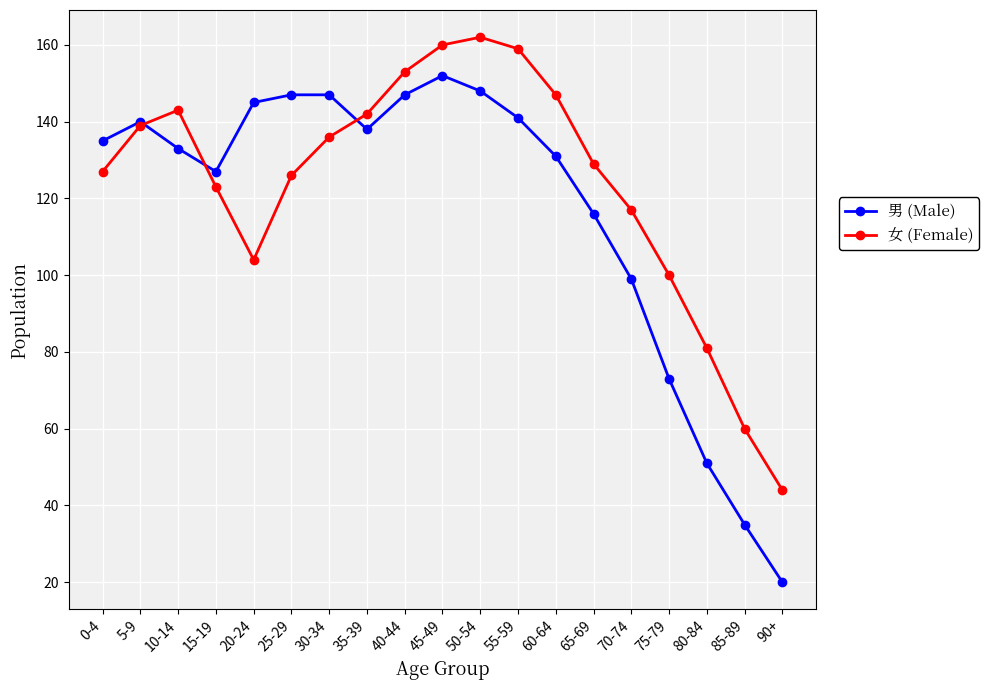

What is the difference between the 女 (Female) values at 20-24 and 75-79?

4